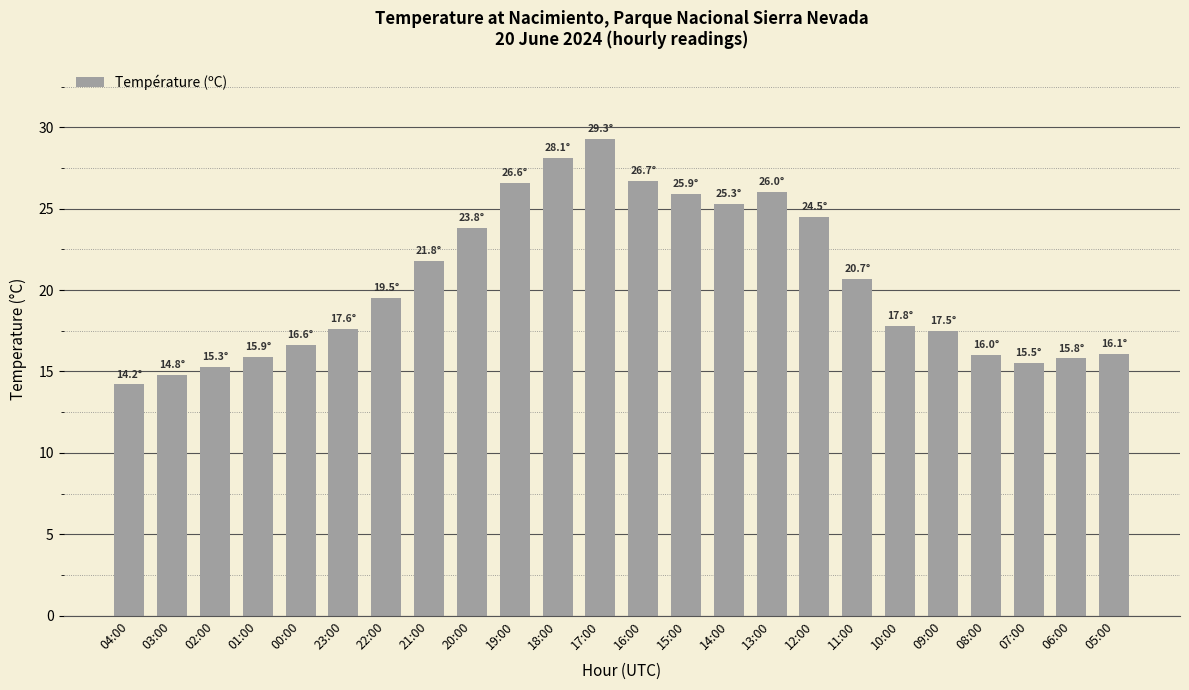

At which label does the data first exceed 19?

22:00